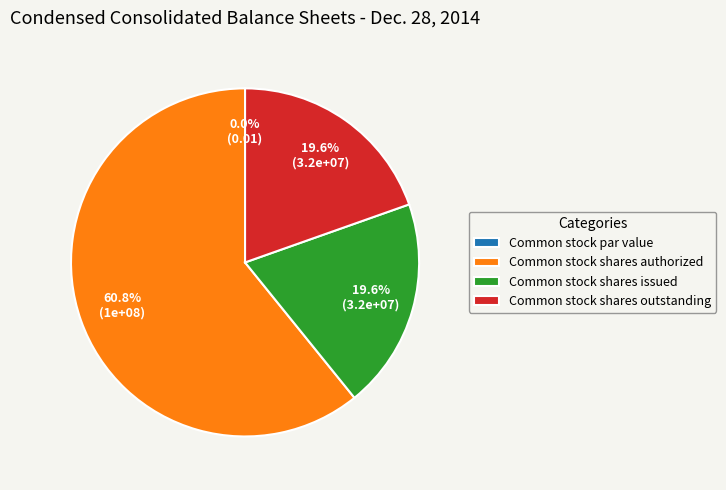

To the nearest percent, what portion does Common stock shares outstanding represent?

20%